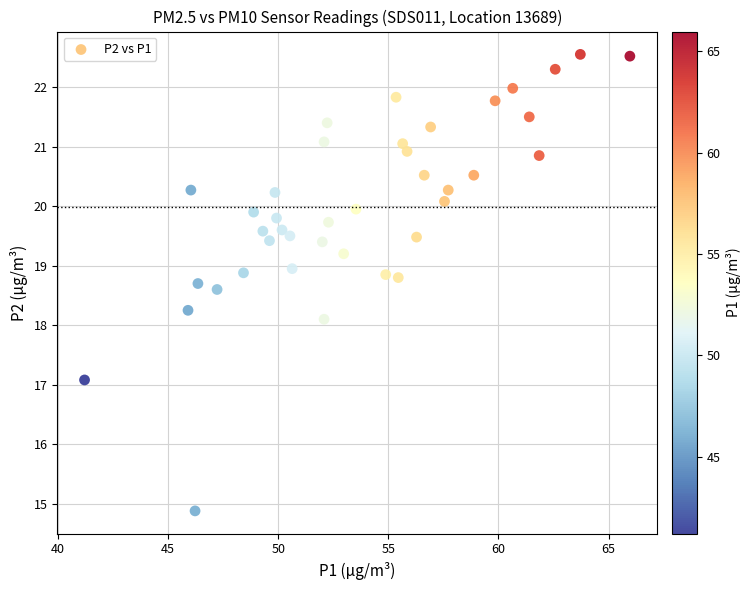

What Y value in the scatter plot is closest to 18?

18.1